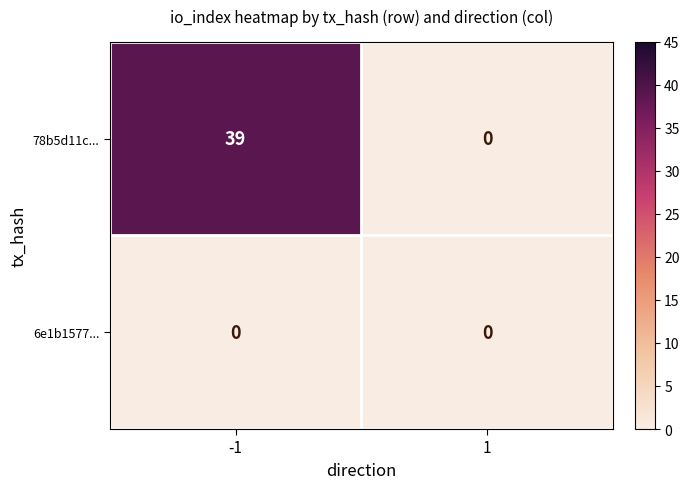

What is the maximum value for 78b5d11c...?

39